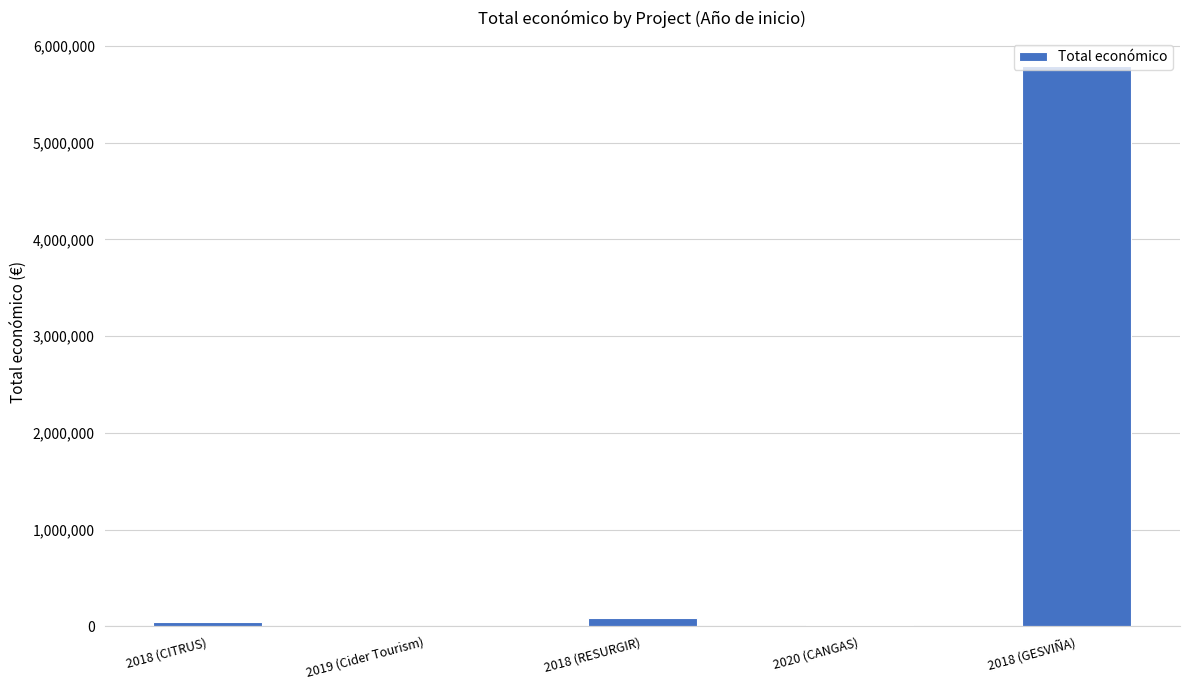

What is the difference between the values at 2020 (CANGAS) and 2018 (RESURGIR)?

79724